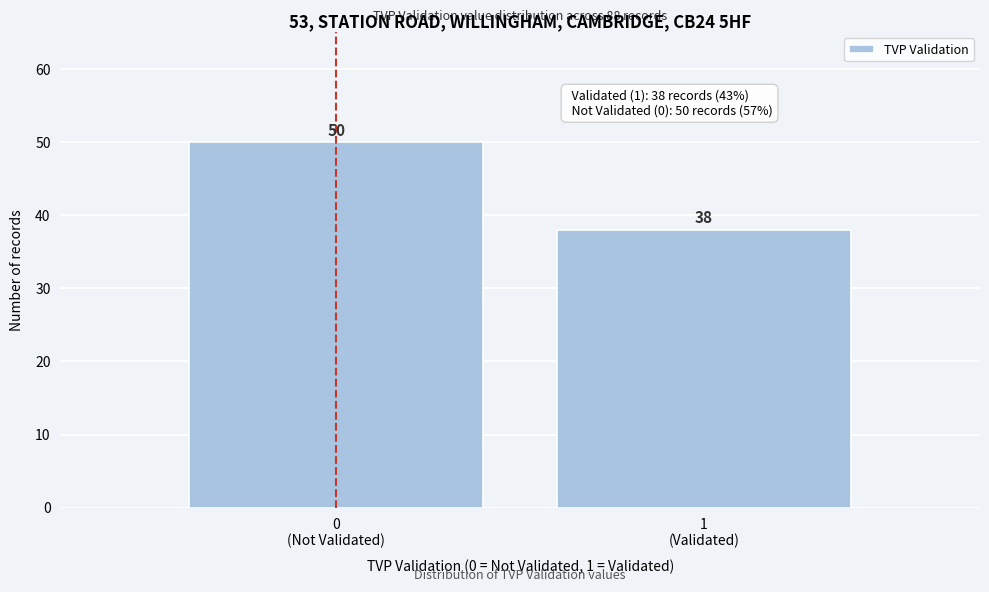

Reading left to right, extract all data points from this chart.

50	38